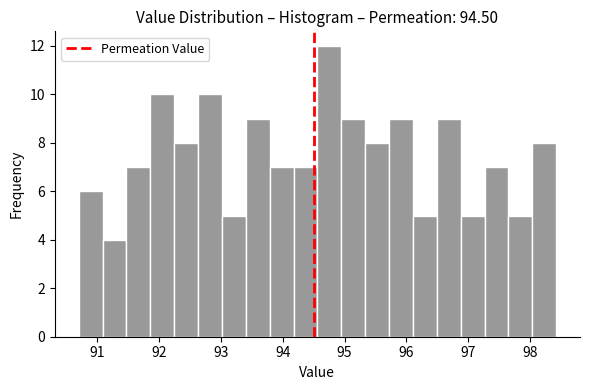

Read against the x-axis, roughly where is the centre of the tallest bar?

94.8